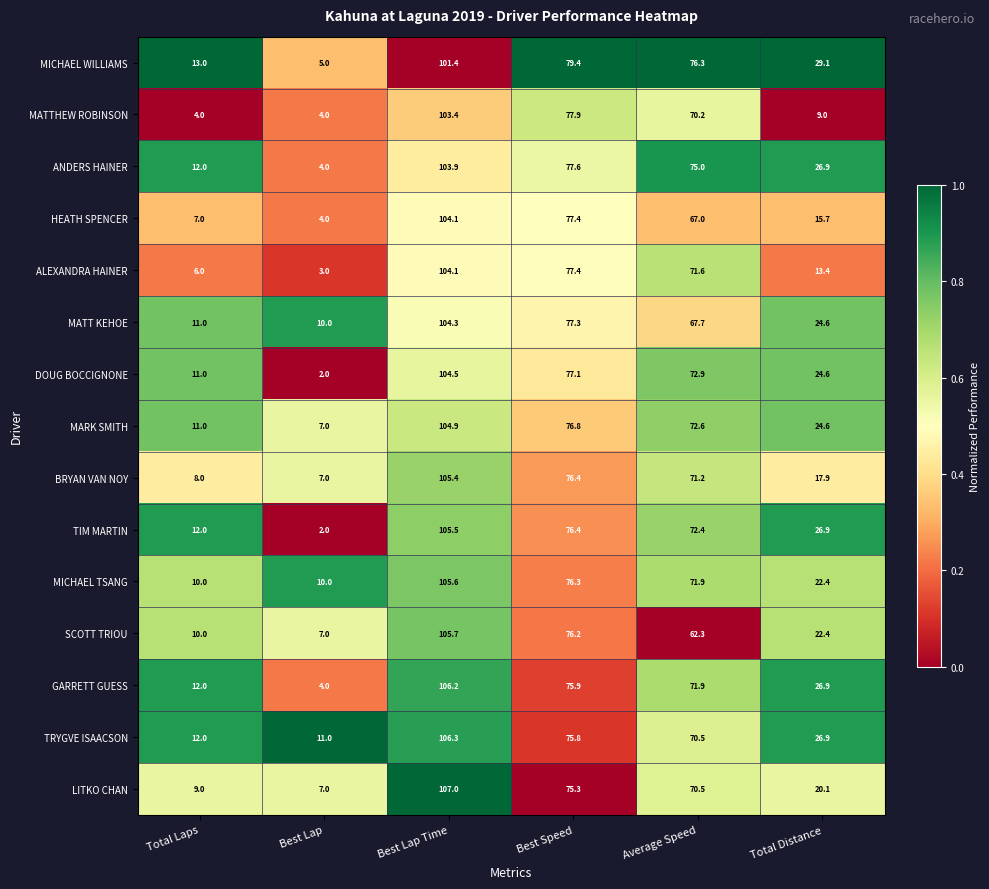

What is the spread (max minus min) of values at Best Lap?

9.0